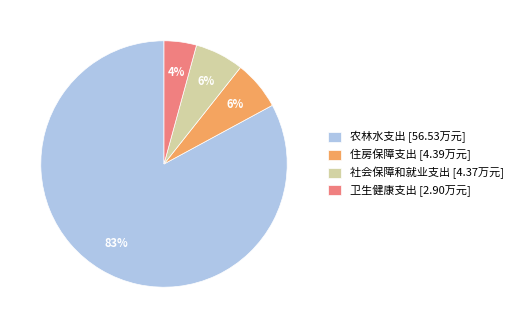

Which has a higher value, 农林水支出 or 住房保障支出?

农林水支出